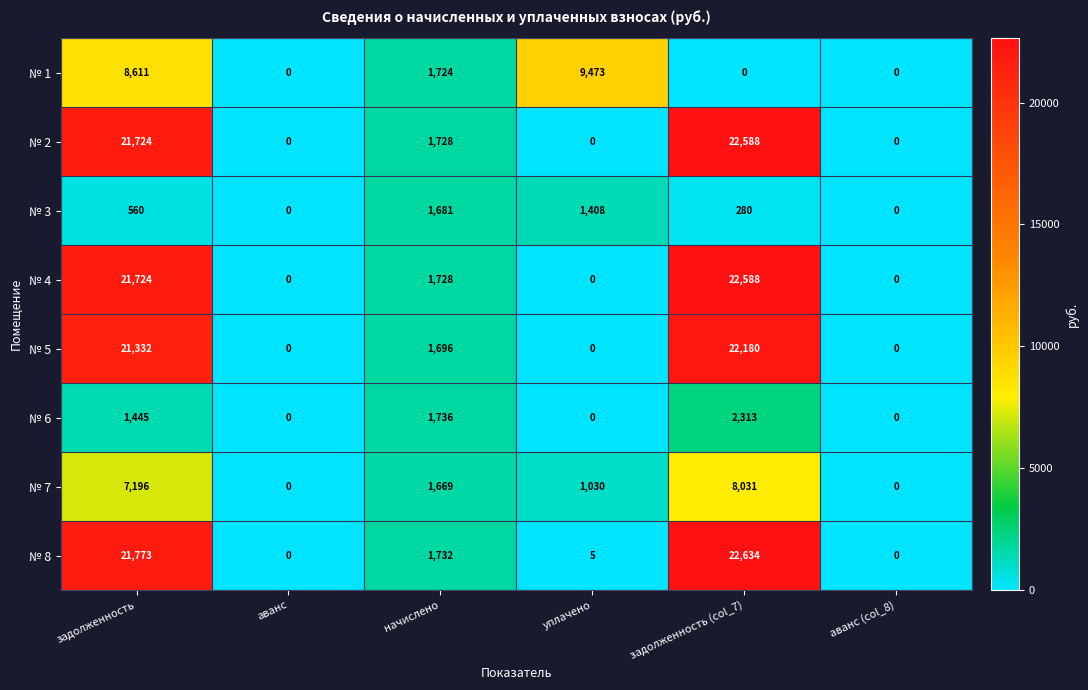

Count the number of data series in this chart.

8